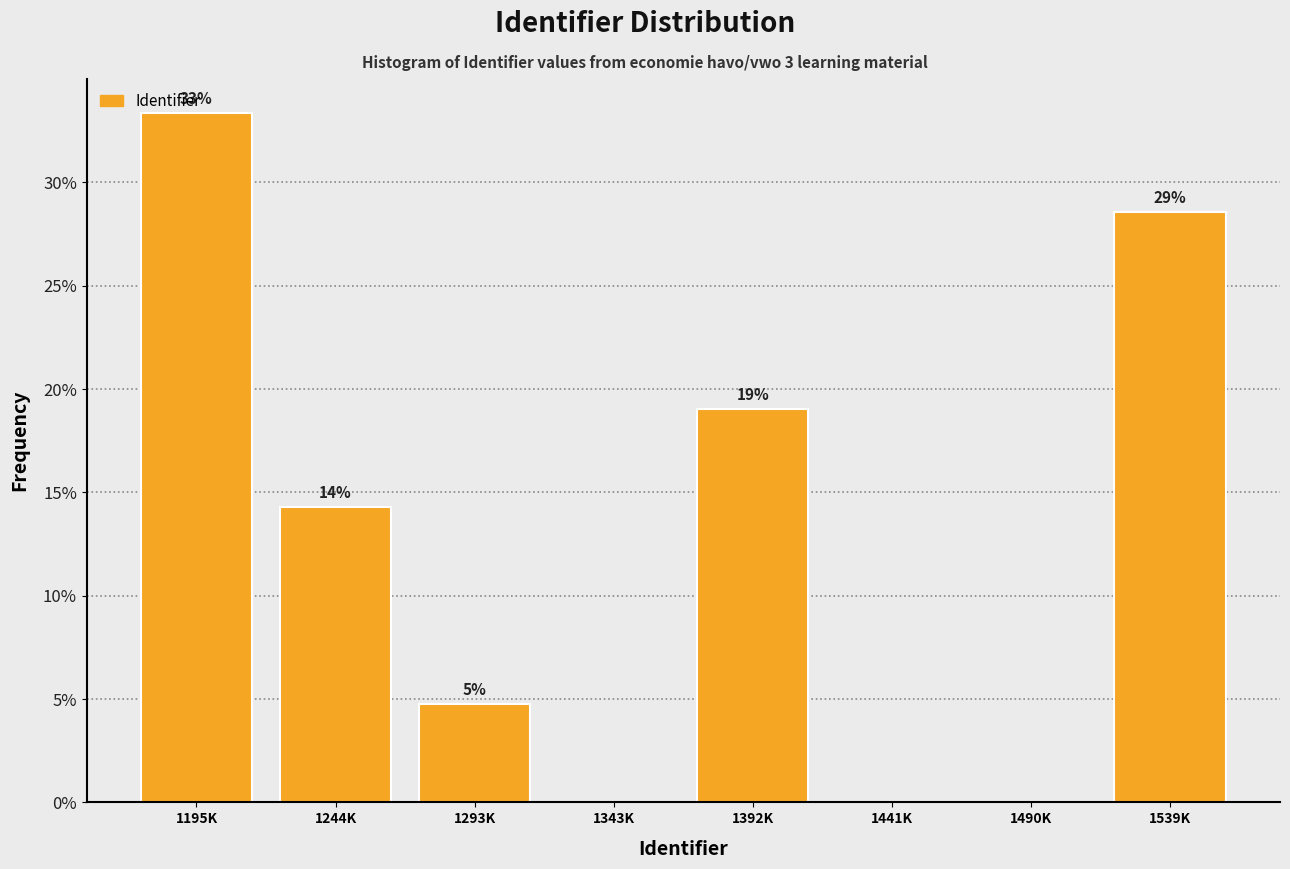

Are the bars horizontal?

No